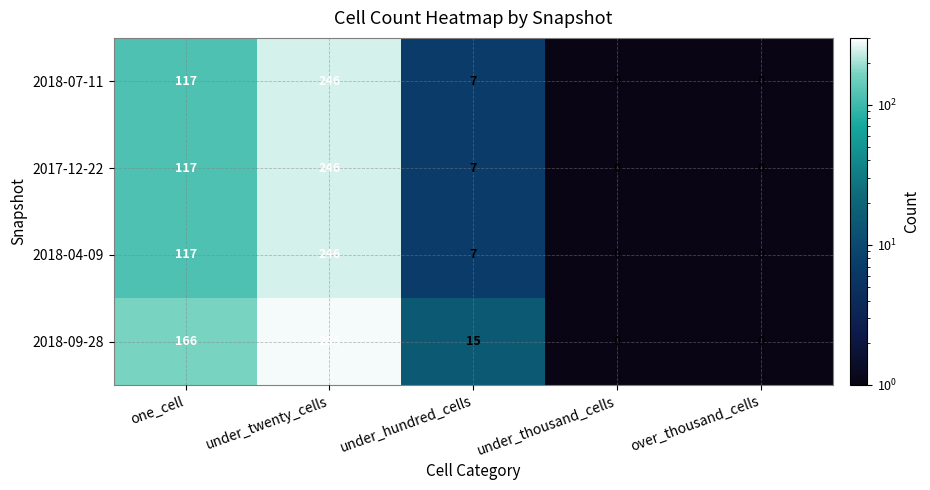

What is the total value across all series at one_cell?

517